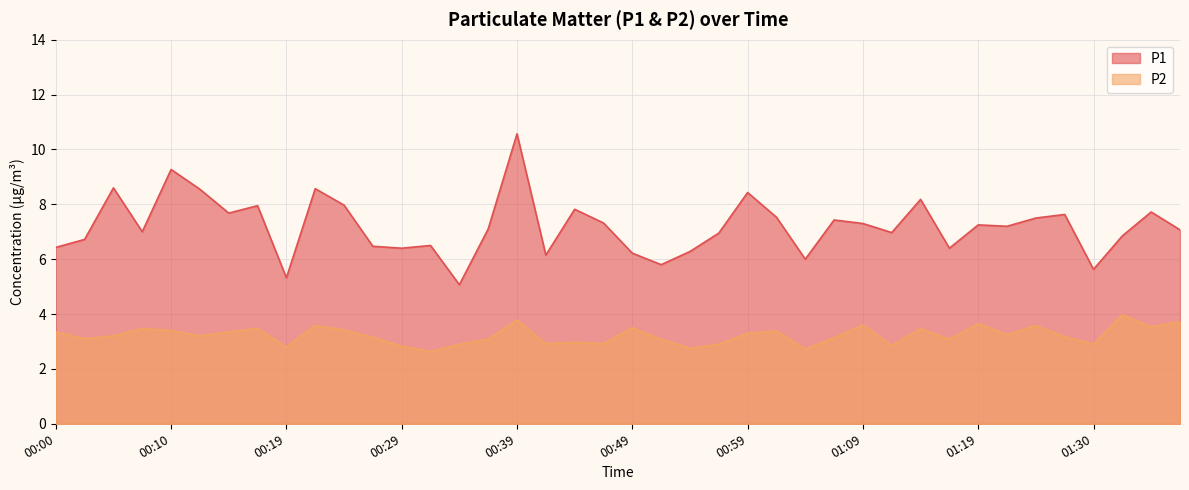

What is the smallest value displayed?

2.6